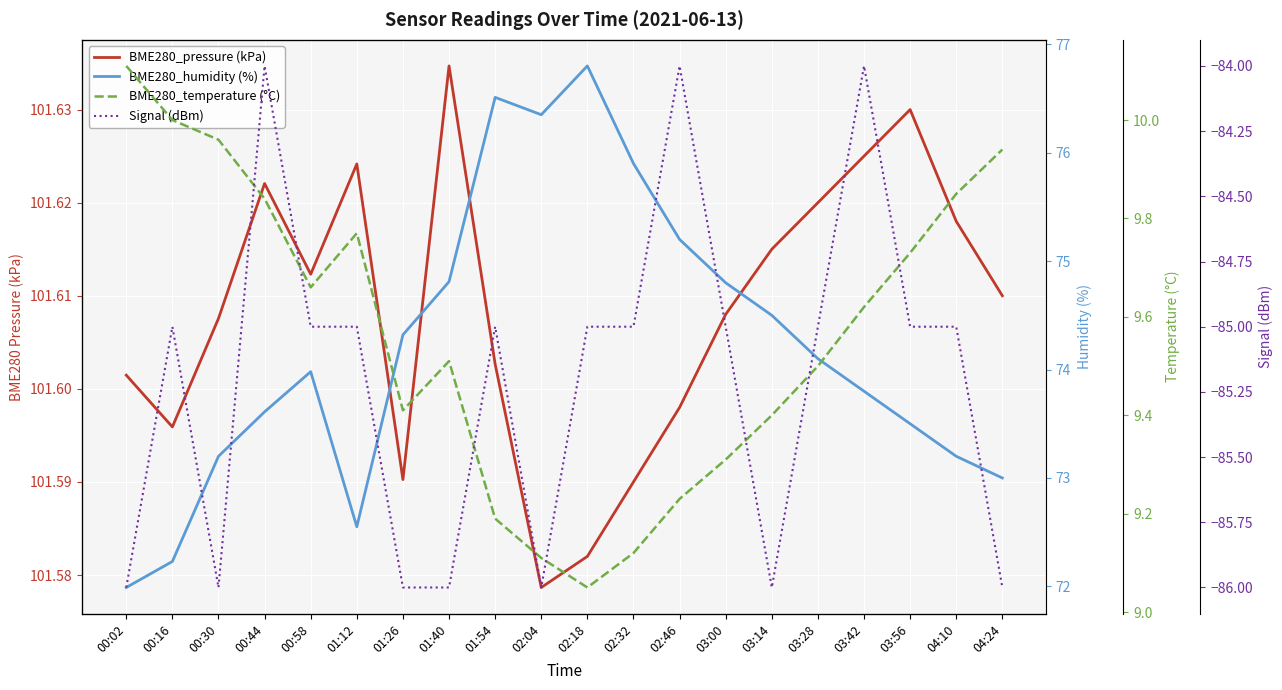

How many lines are shown in the chart?

4